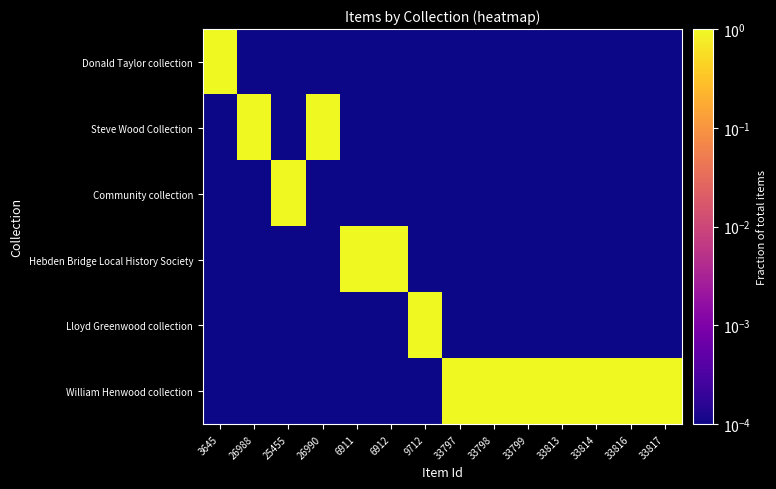

Rank the series by their maximum value, from highest to lowest.

Donald Taylor collection, Steve Wood Collection, Community collection, Hebden Bridge Local History Society, Lloyd Greenwood collection, William Henwood collection